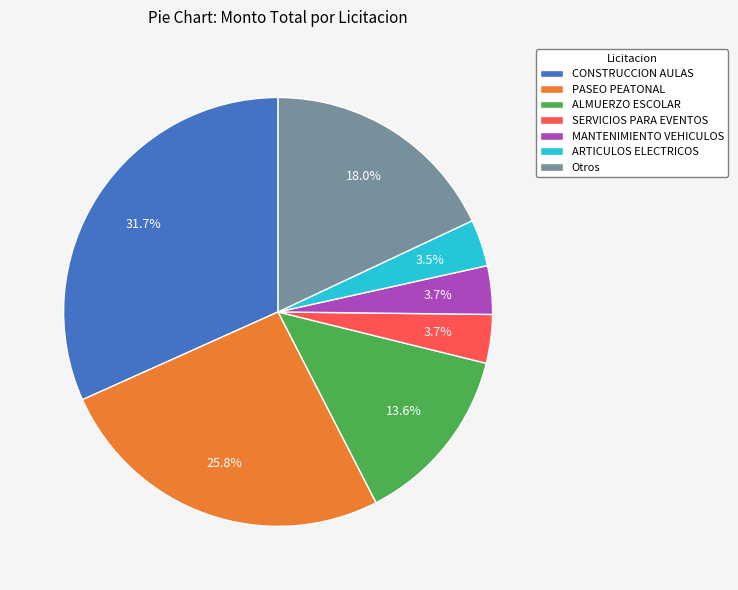

Approximately how many times larger is the value at ALMUERZO ESCOLAR compared to Otros?

0.8